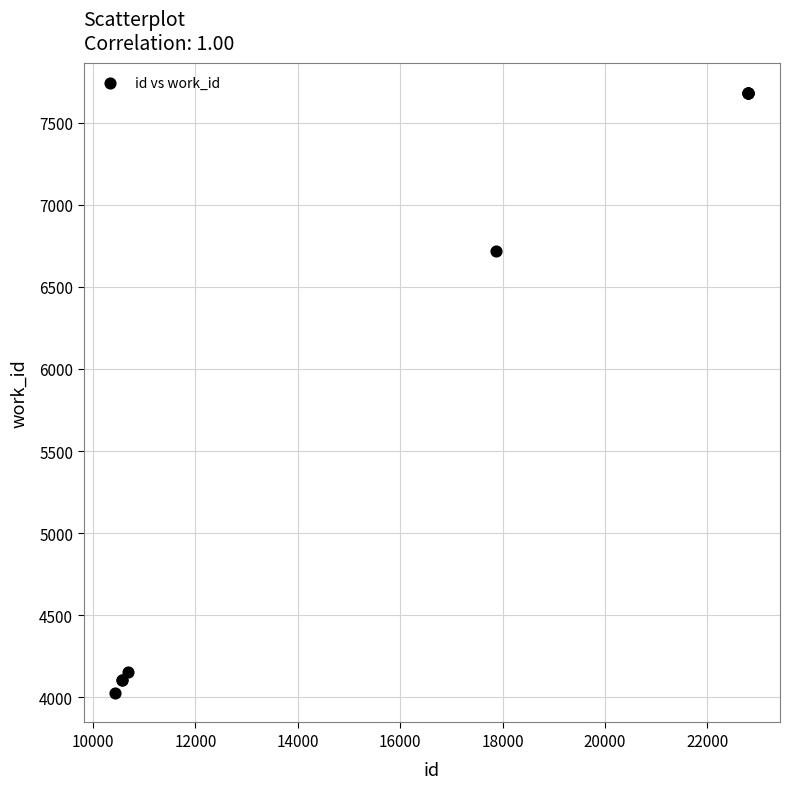

What Y value in the scatter plot is closest to 5855?

6718